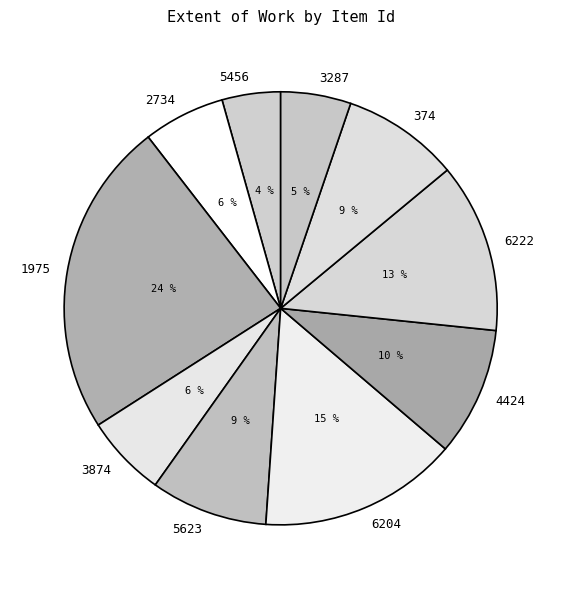

Is it true that 4424 is 4% of the pie?

False